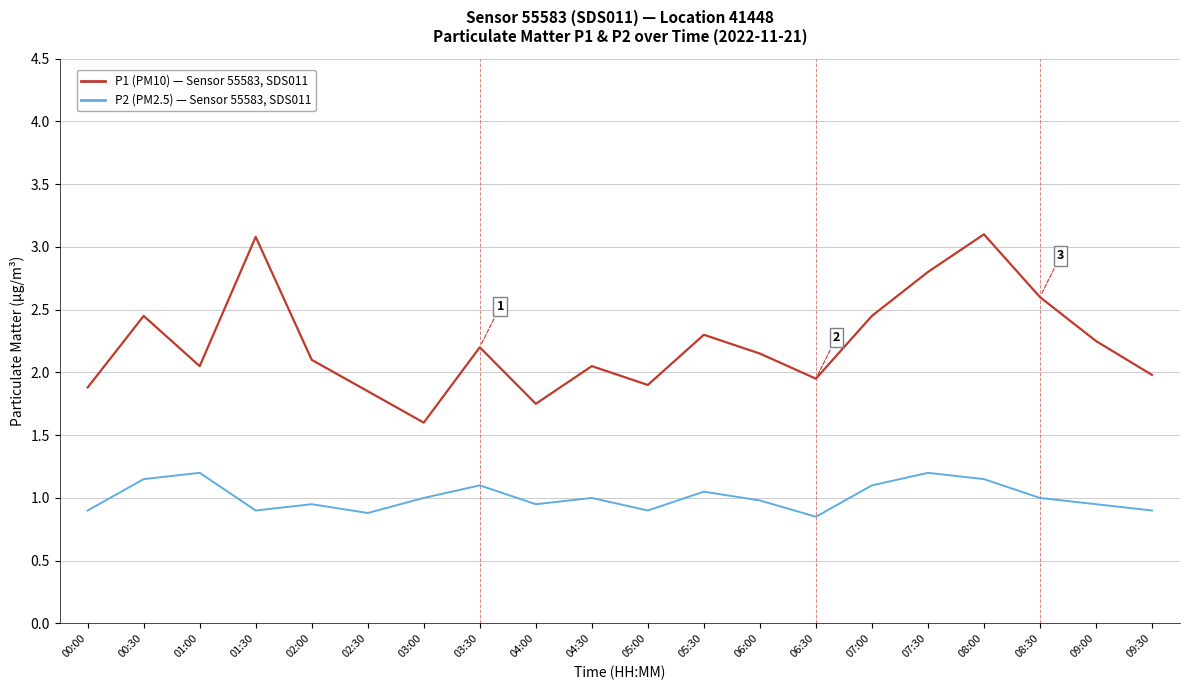

What is the difference between the highest and lowest values at 08:30?

1.6